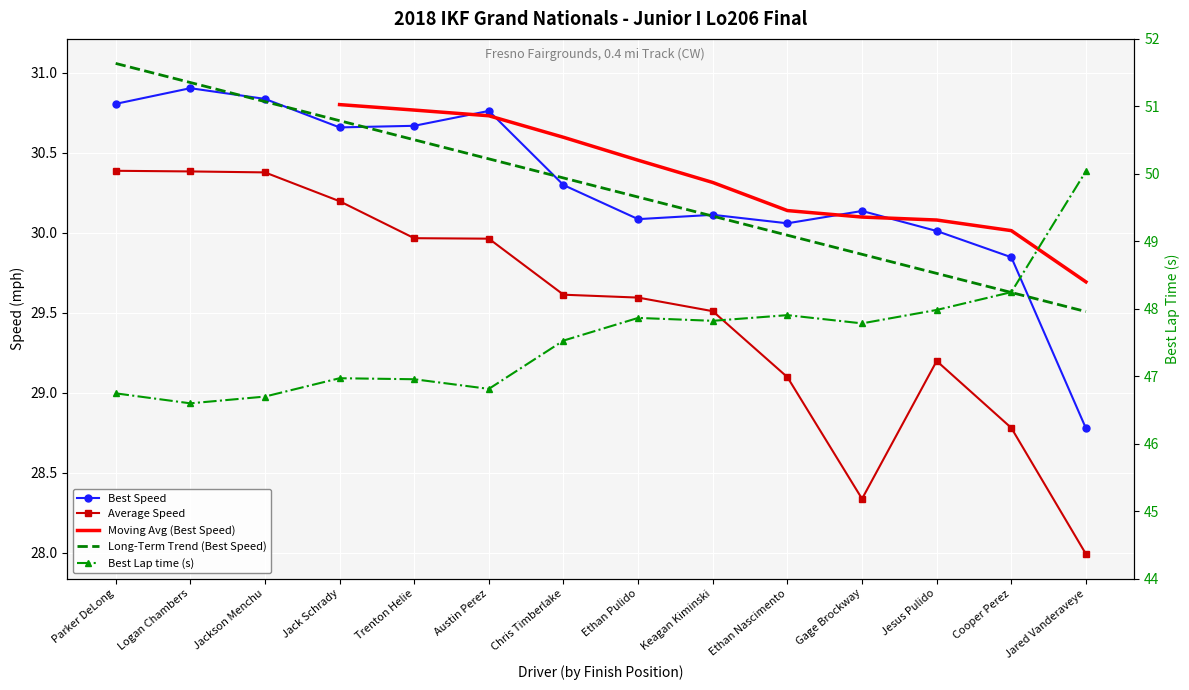

Is it true that Average Speed equals 12.0 at Parker DeLong?

False